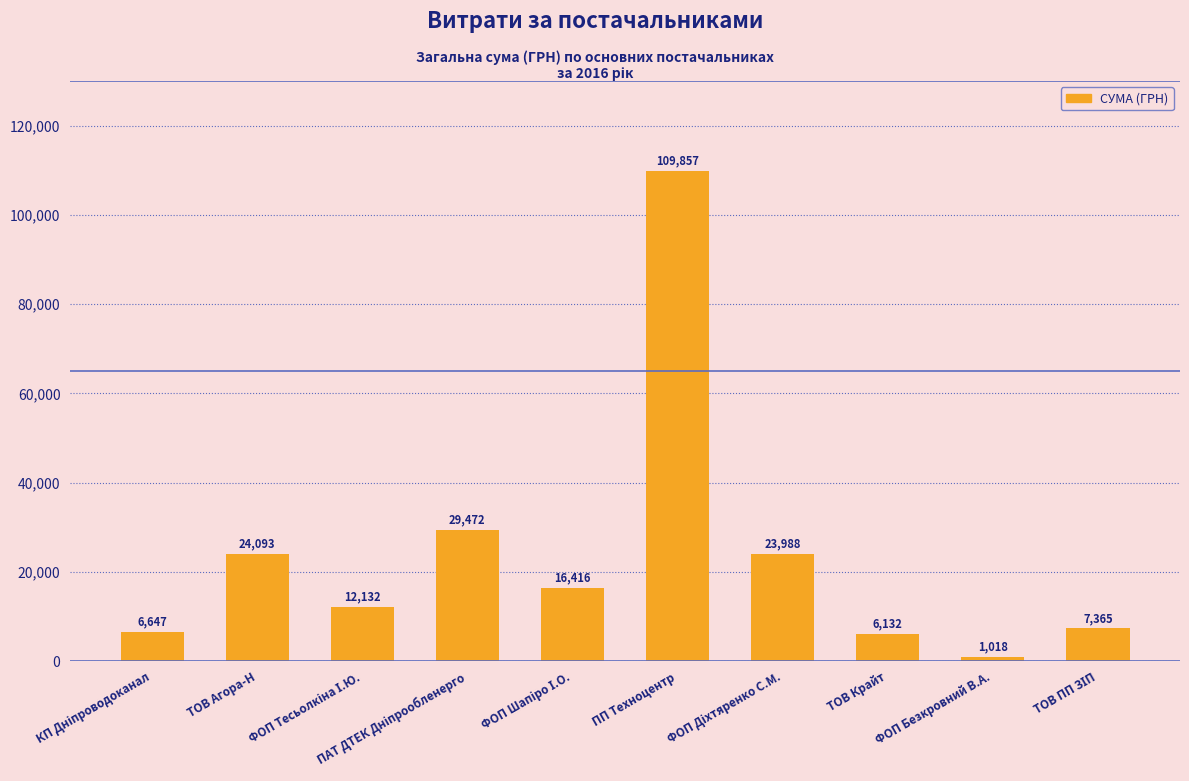

What is the minimum value shown in the chart?

1018.0